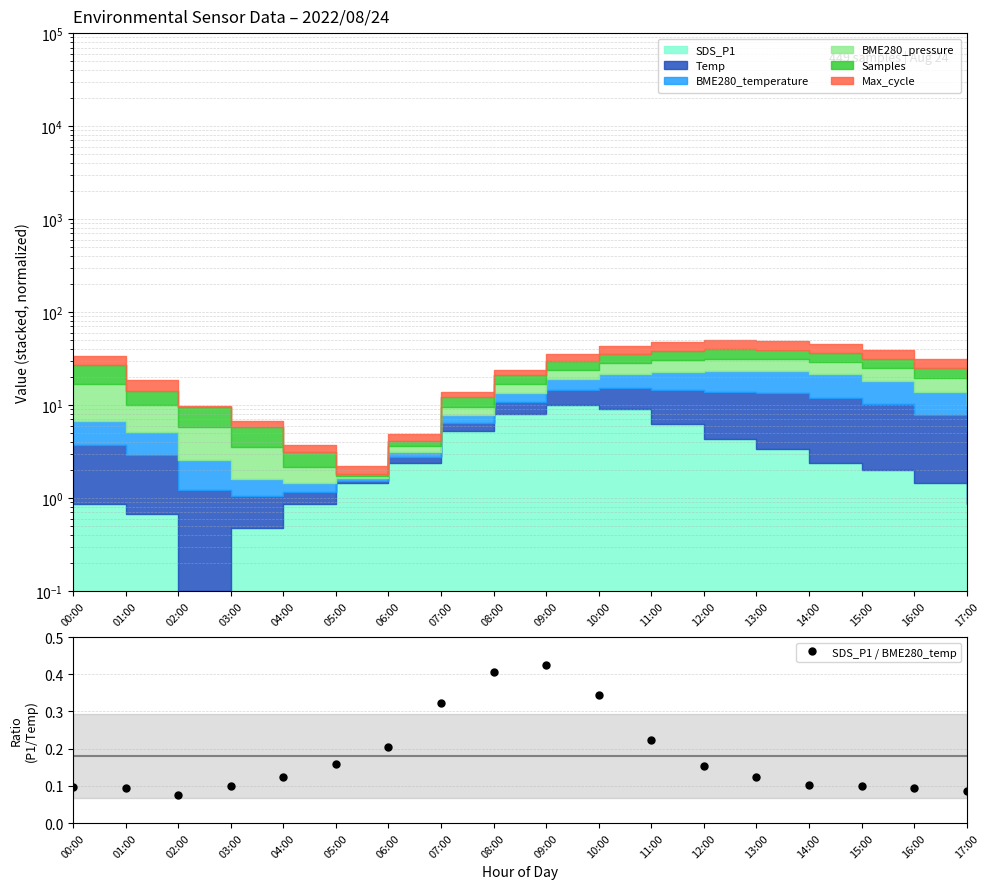

What is the sum of all values?

3.2